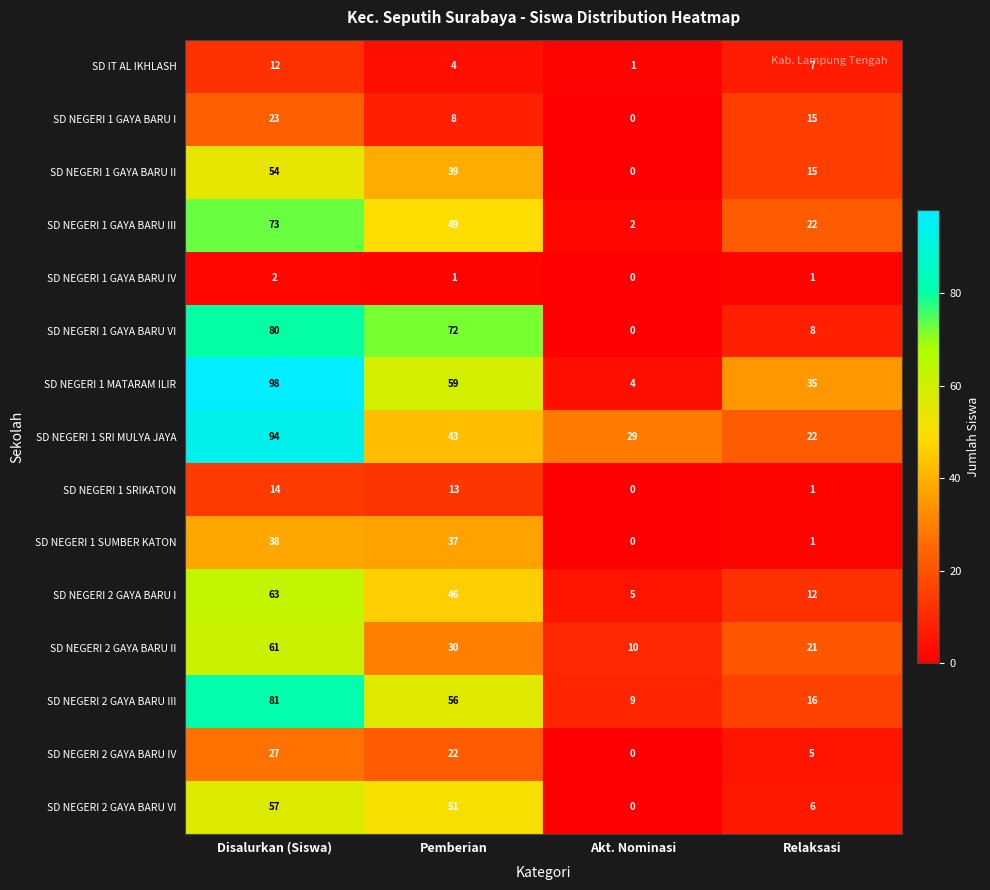

Count the number of categories in the chart.

4